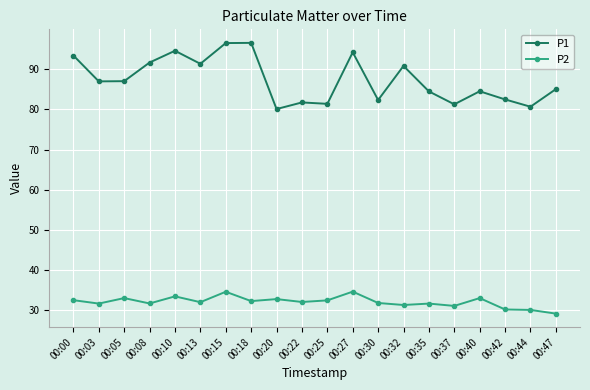

List the series in order of their overall mean, lowest first.

P2, P1